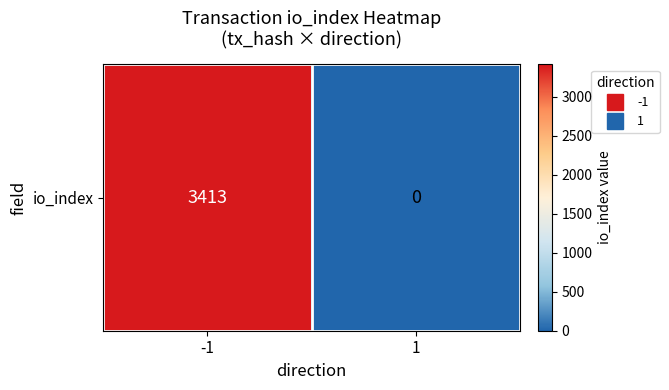

Reading left to right, list all the values displayed in this chart.

-1=3413	1=0